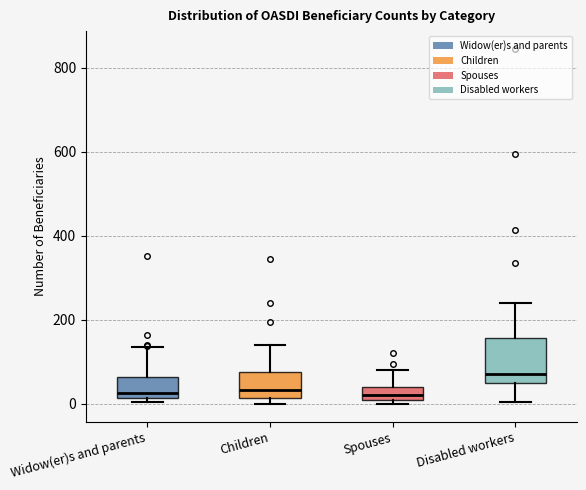

Reading left to right, read every box against the y-axis: the position of its median line, the range the box covers, and the ends of its whiskers. The values are not printed on the chart, so give them approximately, as read against the axis.

Widow(er)s and parents: median 20 (just above the box's lower edge), box 20 to 60, whiskers 0 to 140
Children: median 40, box 20 to 80, whiskers 0 to 140
Spouses: median 20 (just above the box's lower edge), box 20 to 40, whiskers 0 to 80
Disabled workers: median 80, box 40 to 160, whiskers 0 to 240